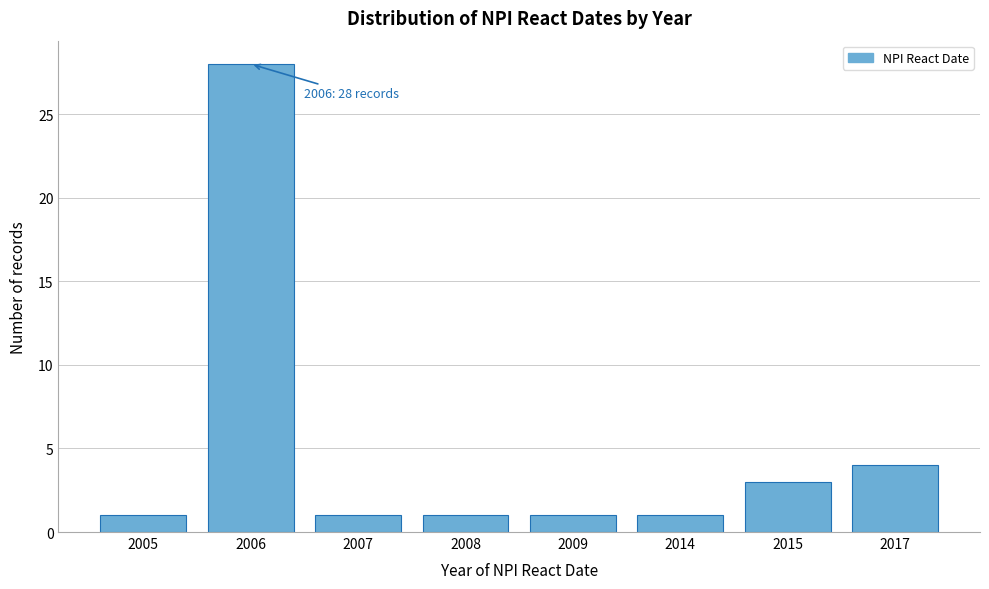

Reading left to right, extract all data points from this chart.

1	28	1	1	1	1	3	4